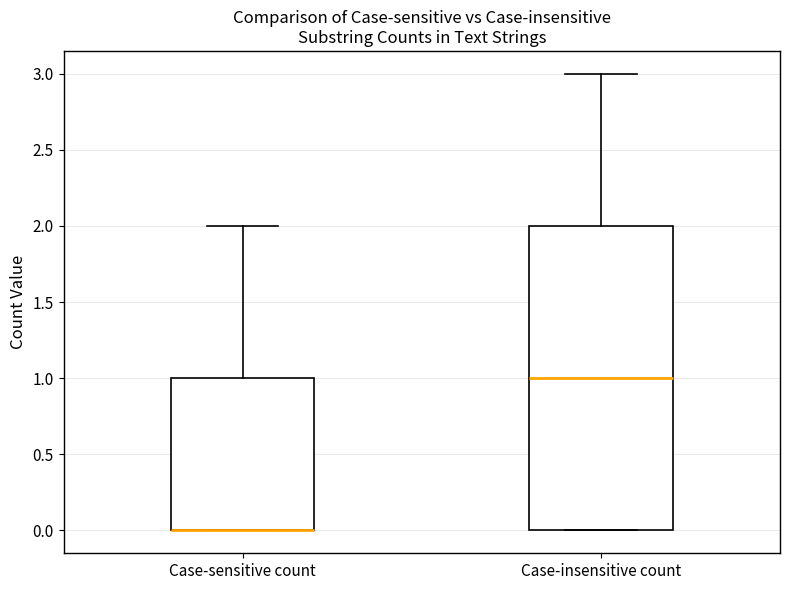

Reading left to right, transcribe this box plot: for each box, give where its median line is, the range the box spans, and where its two whiskers end, as read against the y-axis. The values are not printed on the chart, so give them approximately, as read against the axis.

Case-sensitive count: median 0 (drawn on the box's lower edge), box 0 to 1, whiskers 0 to 2
Case-insensitive count: median 1, box 0 to 2, whiskers 0 to 3